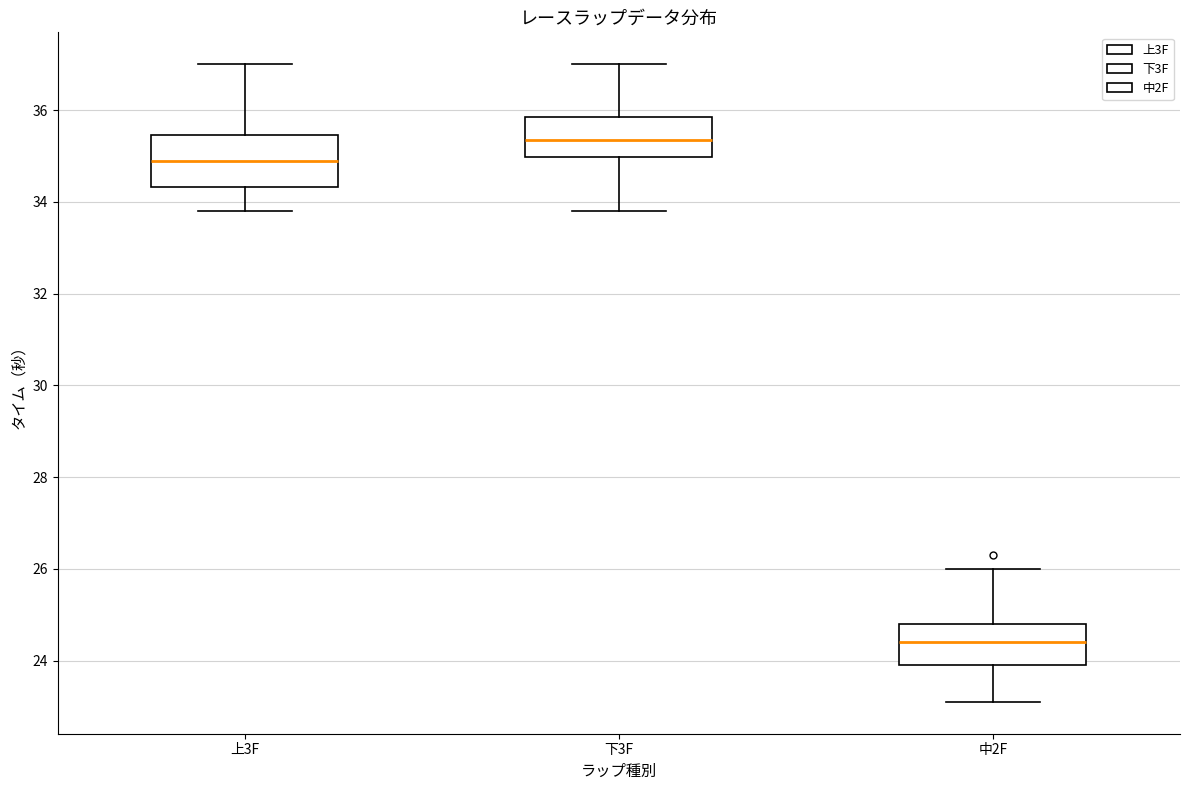

Reading left to right, read every box against the y-axis: the position of its median line, the range the box covers, and the ends of its whiskers. The values are not printed on the chart, so give them approximately, as read against the axis.

上3F: median 35.0, box 34.4 to 35.4, whiskers 33.8 to 37.0
下3F: median 35.4, box 35.0 to 35.8, whiskers 33.8 to 37.0
中2F: median 24.4, box 24.0 to 24.8, whiskers 23.2 to 26.0